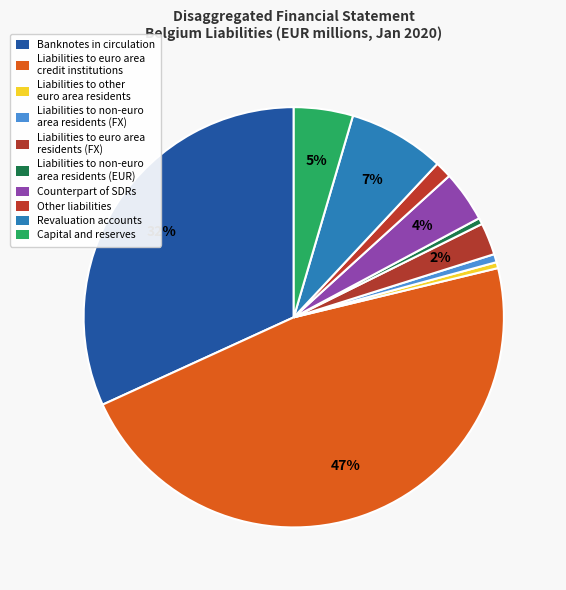

True or false: Revaluation accounts accounts for 7% of the total.

True